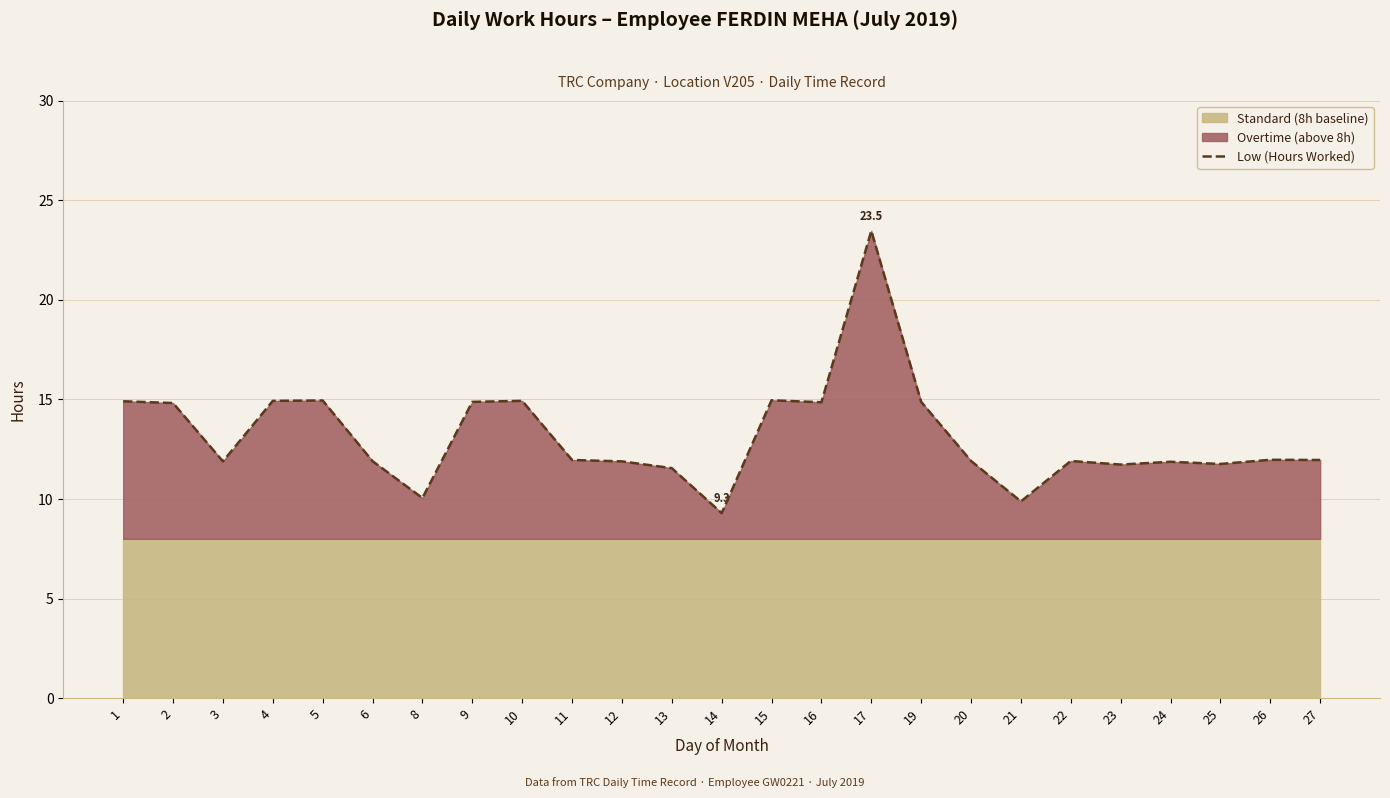

Rank the categories by value from lowest to highest.

14, 21, 8, 13, 23, 25, 24, 3, 12, 6, 20, 22, 11, 27, 26, 2, 16, 9, 19, 1, 4, 10, 5, 15, 17